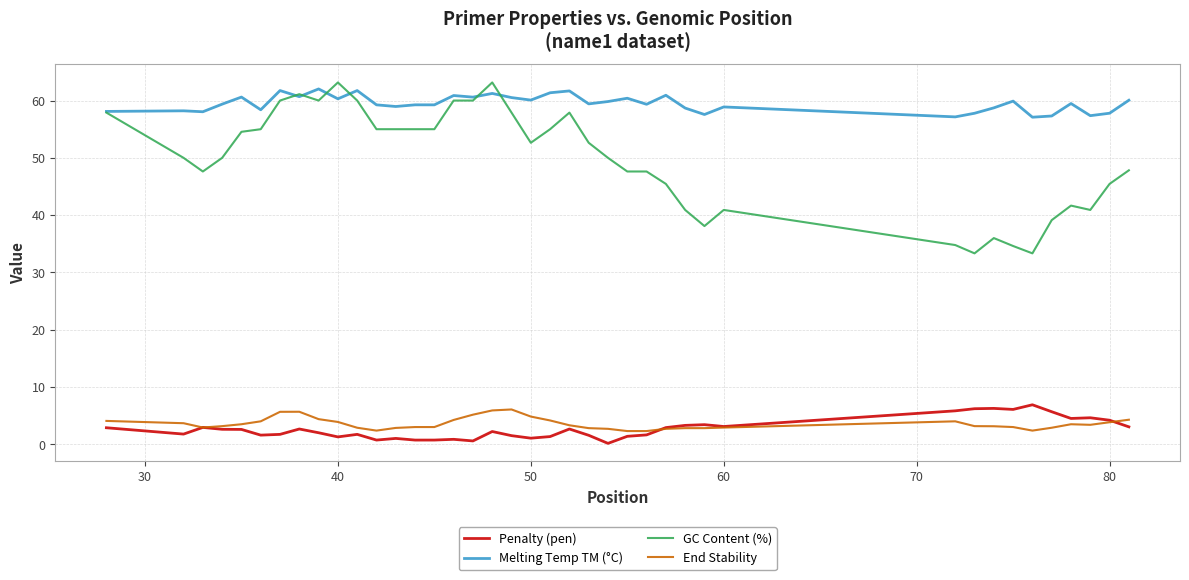

What is the highest value of the End Stability series?

6.1